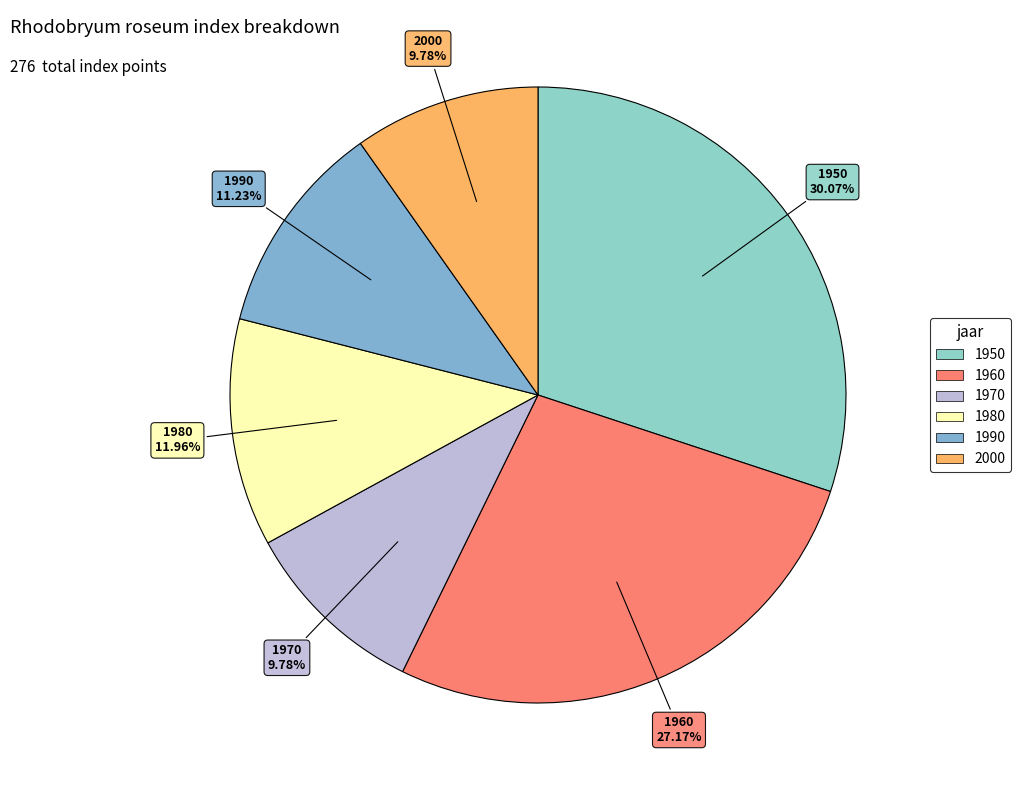

Which slice is the largest?

1950